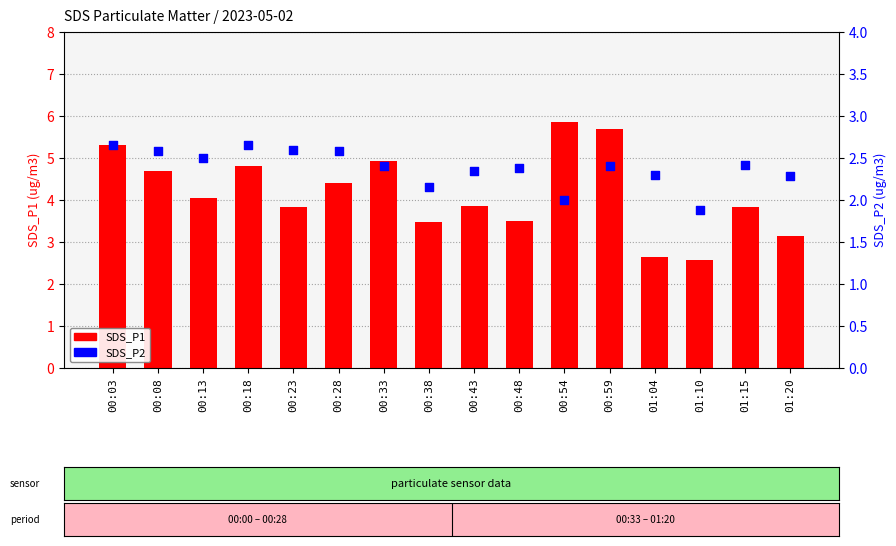

Which series has the largest total across all categories?

SDS_P1